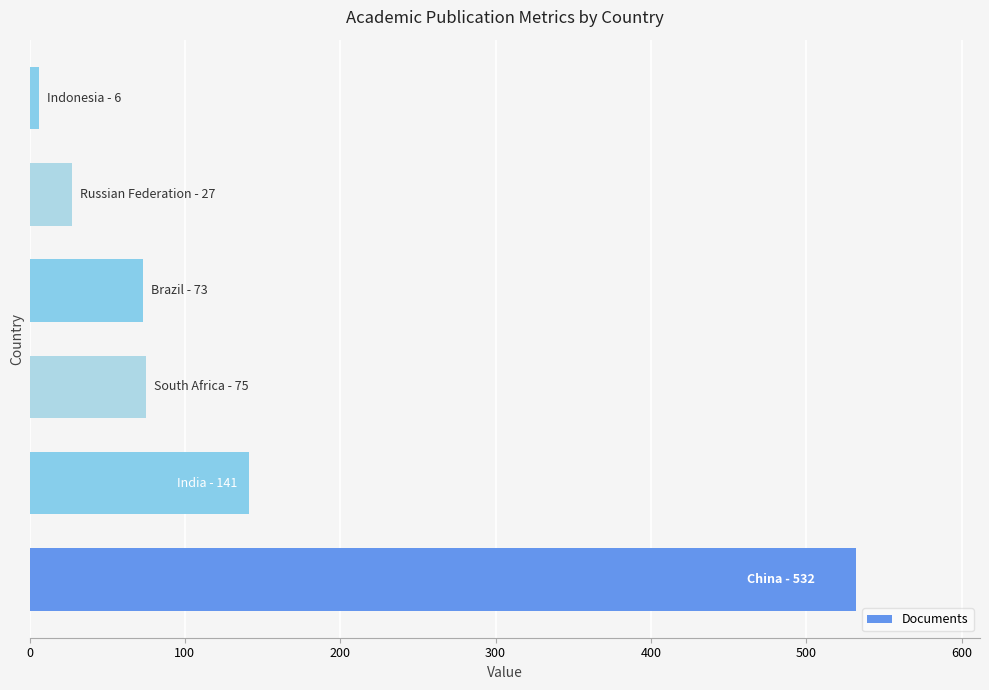

What is the maximum value shown in the chart?

532